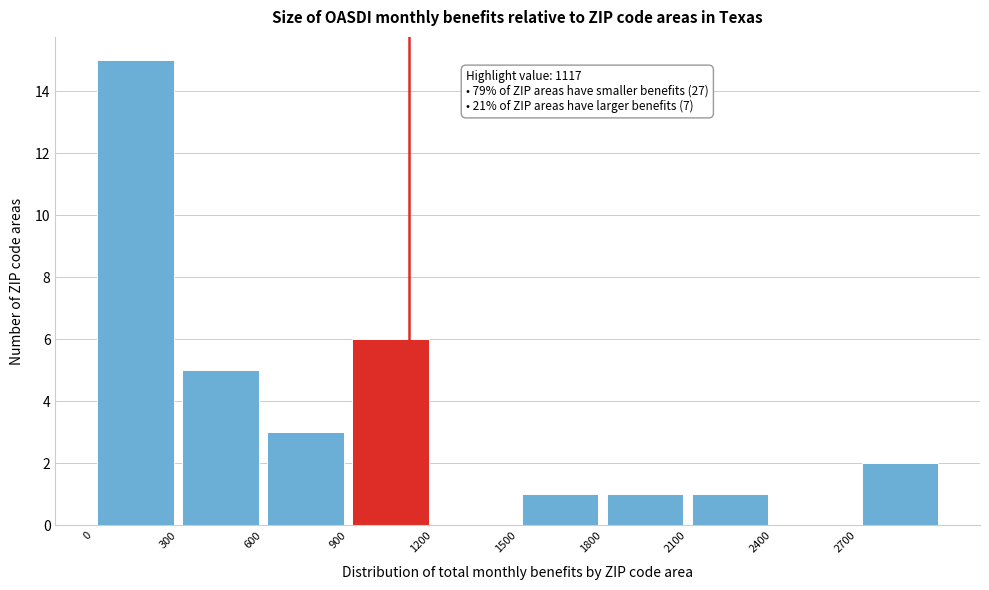

Which range on the x-axis has the tallest bar?

0 to 300